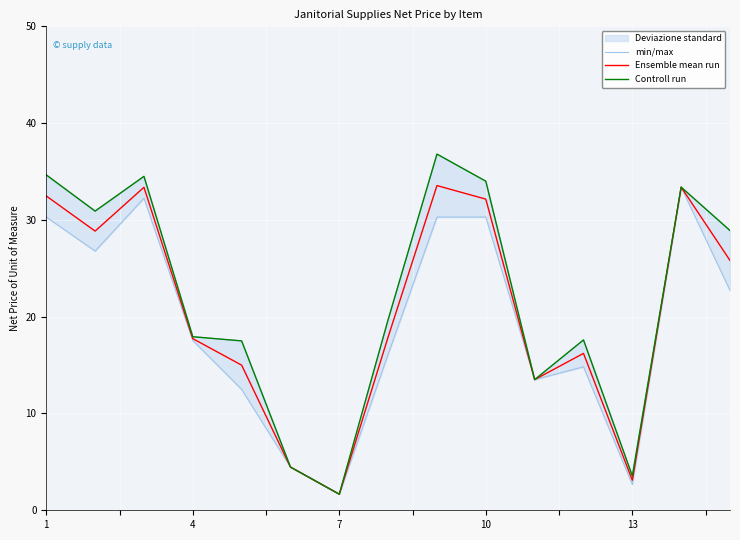

What is the average value of the min/max series?

19.3